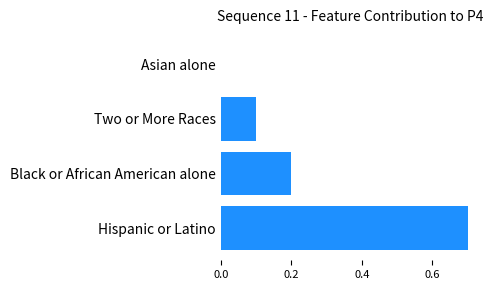

What is the sum of all values?

1.0